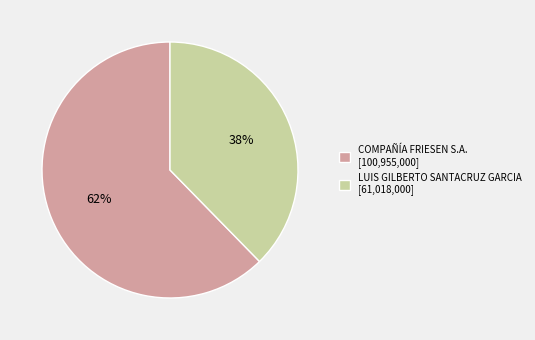

True or false: COMPAÑÍA FRIESEN S.A. accounts for 75% of the total.

False